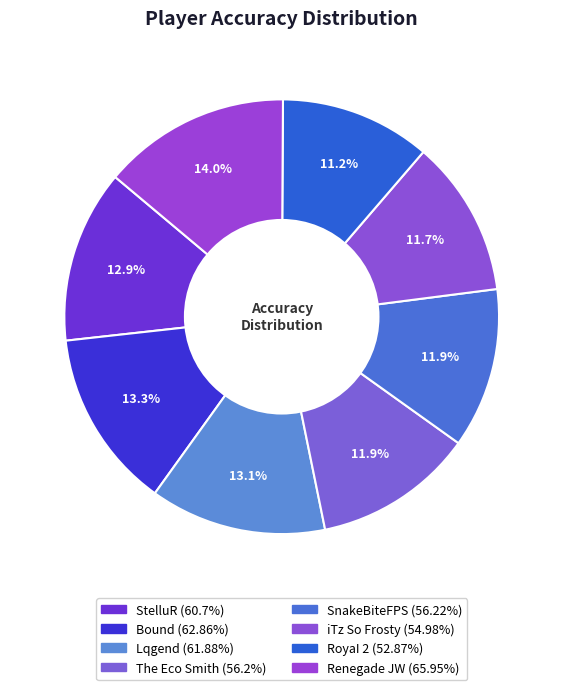

What is the largest slice in the pie chart?

Renegade JW